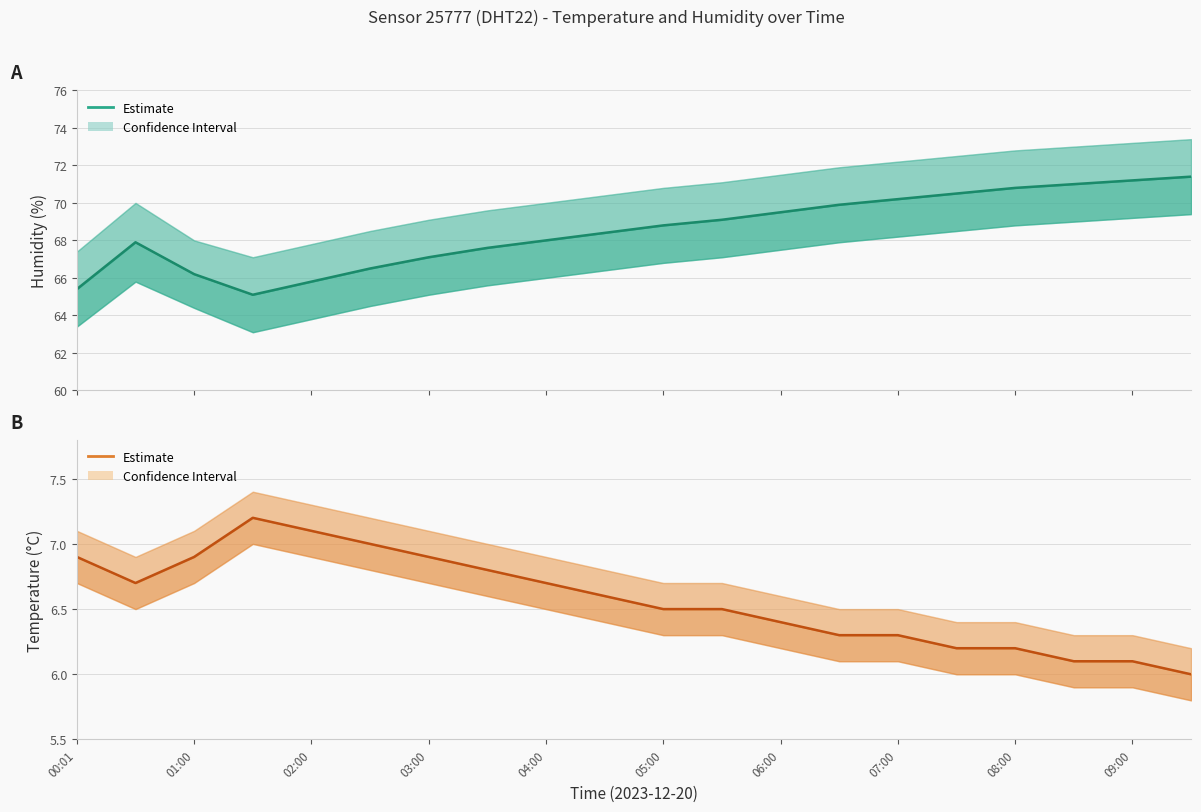

The value of Humidity (Estimate) at 11 is 122.7. True or false?

False